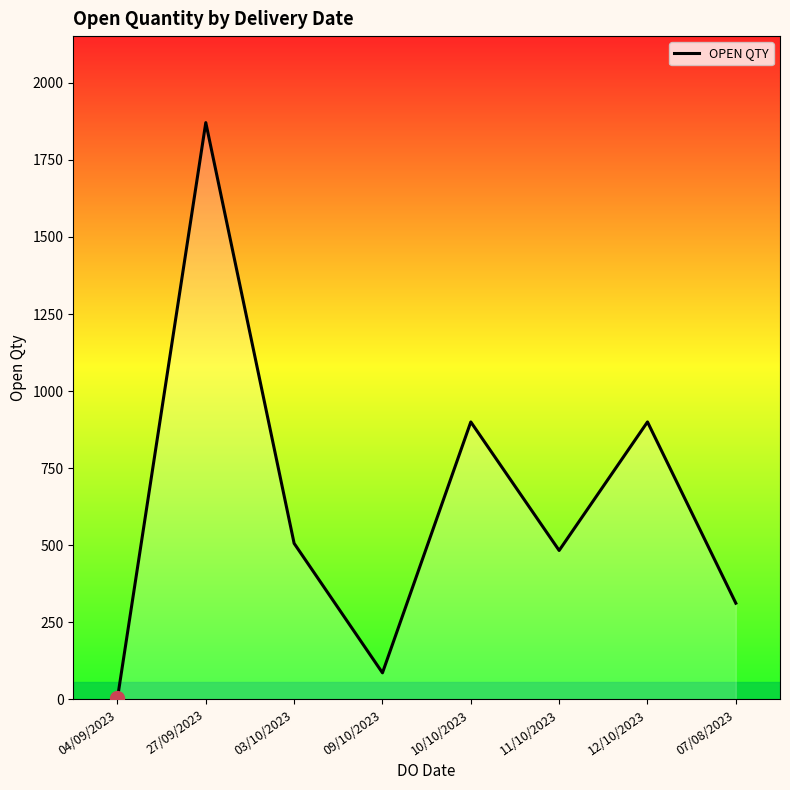

Reading right to left, list all the values displayed in this chart.

312	900	483	900	86	506	1871	3